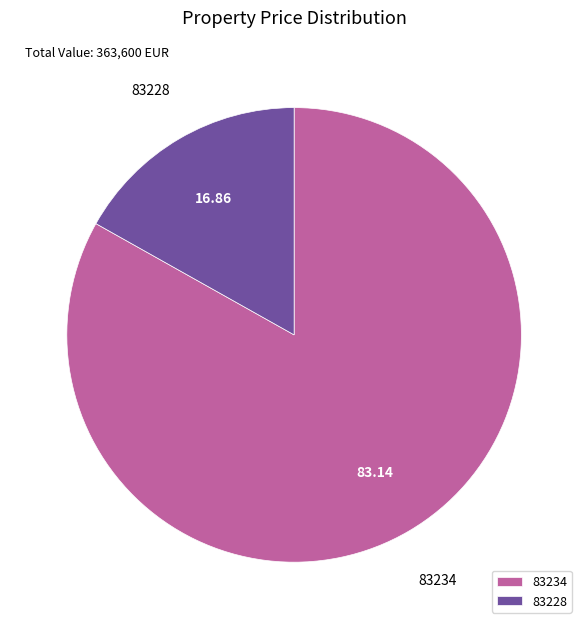

Which has a higher value, 83234 or 83228?

83234